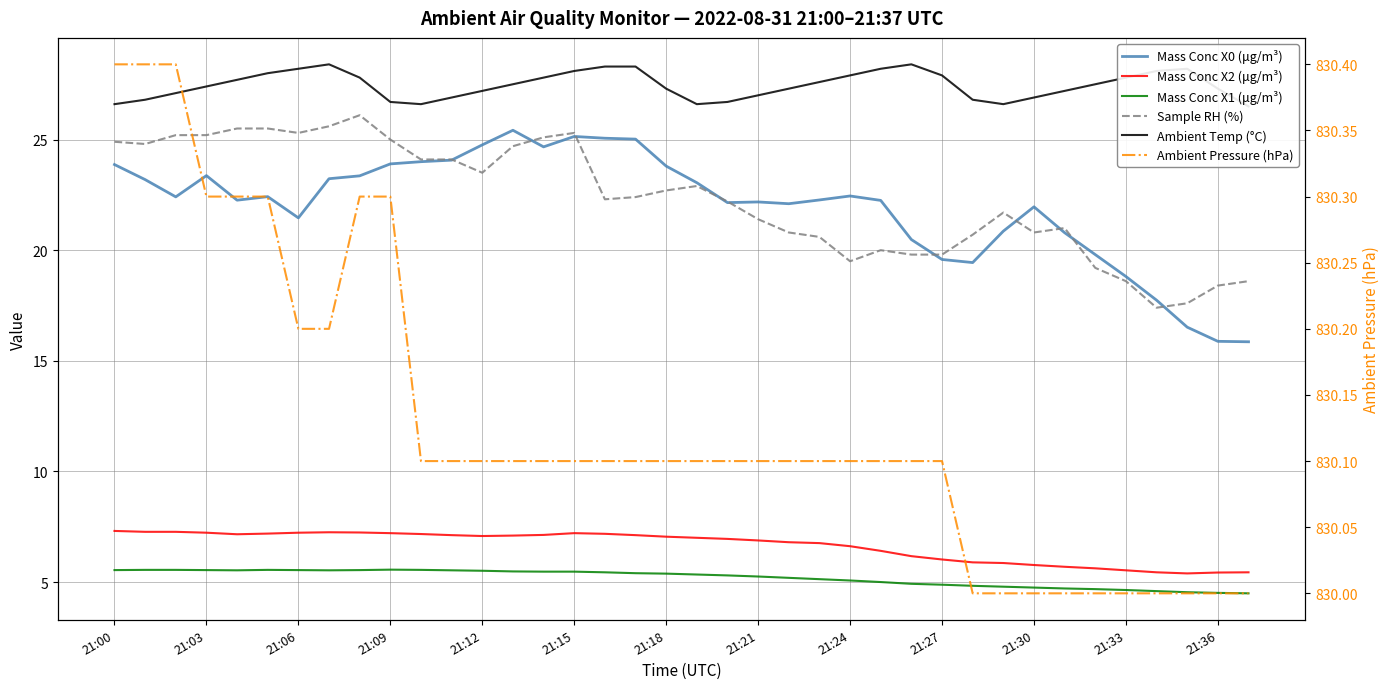

What position from the right is 17?

21